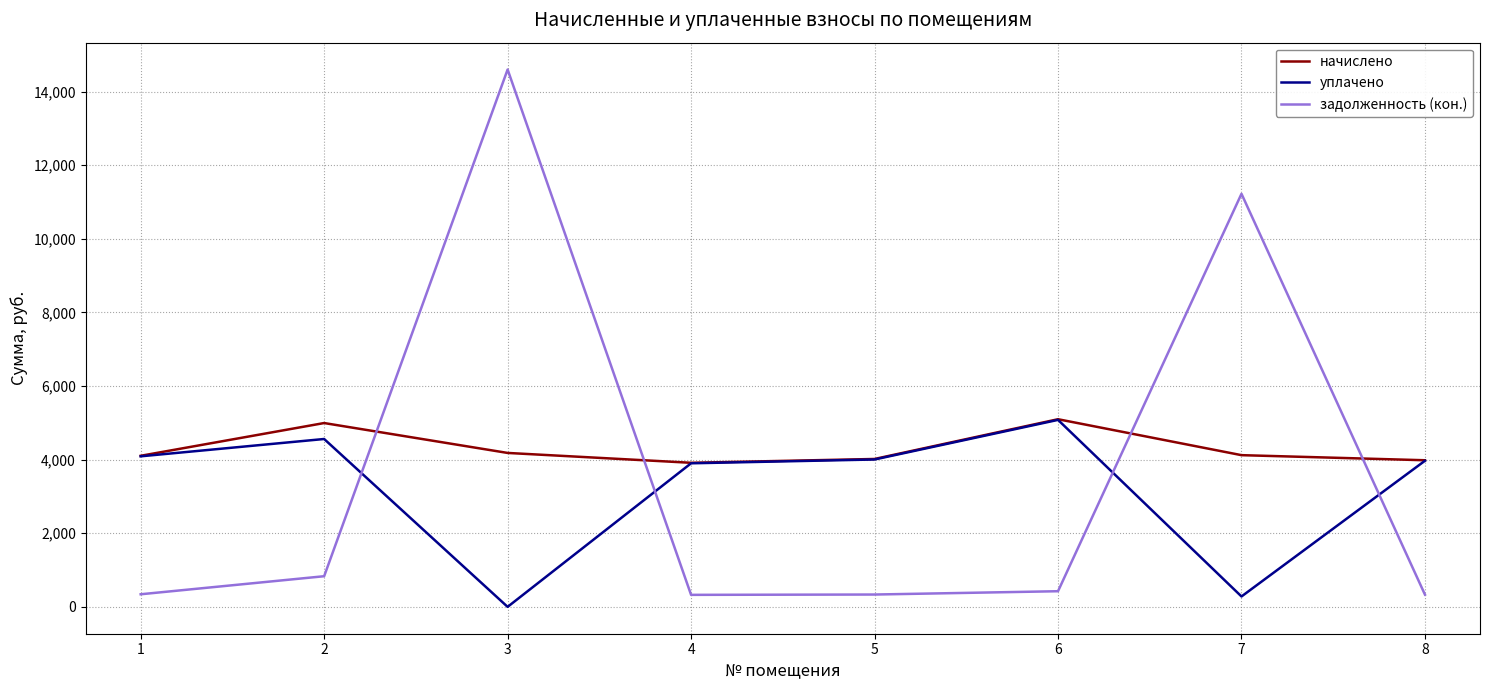

What is the highest value of the начислено series?

5097.6